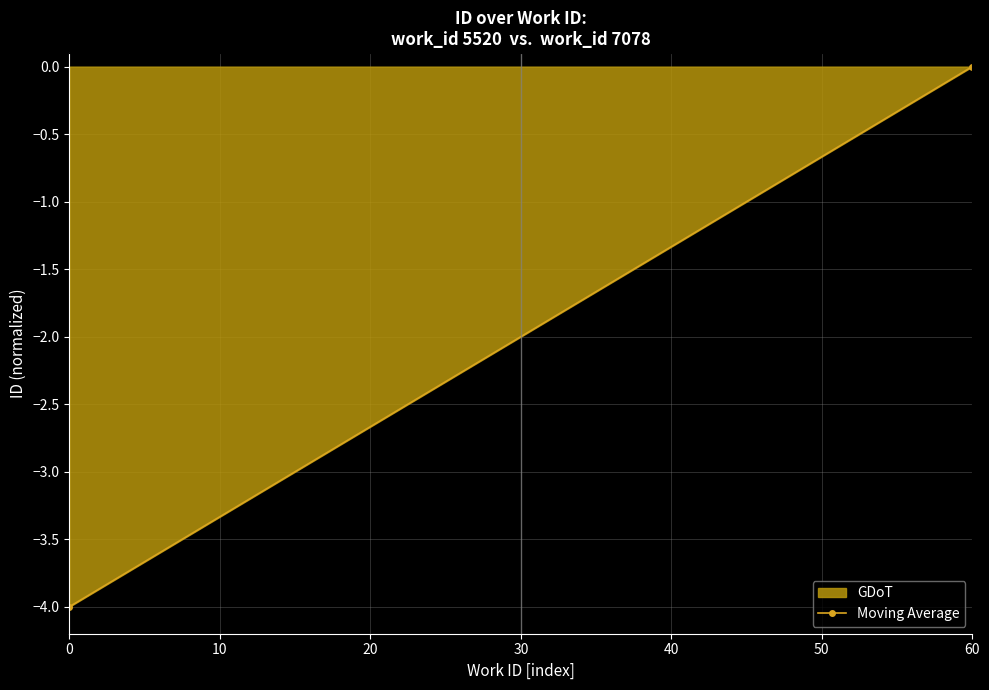

What is the minimum value shown in the chart?

-4.0